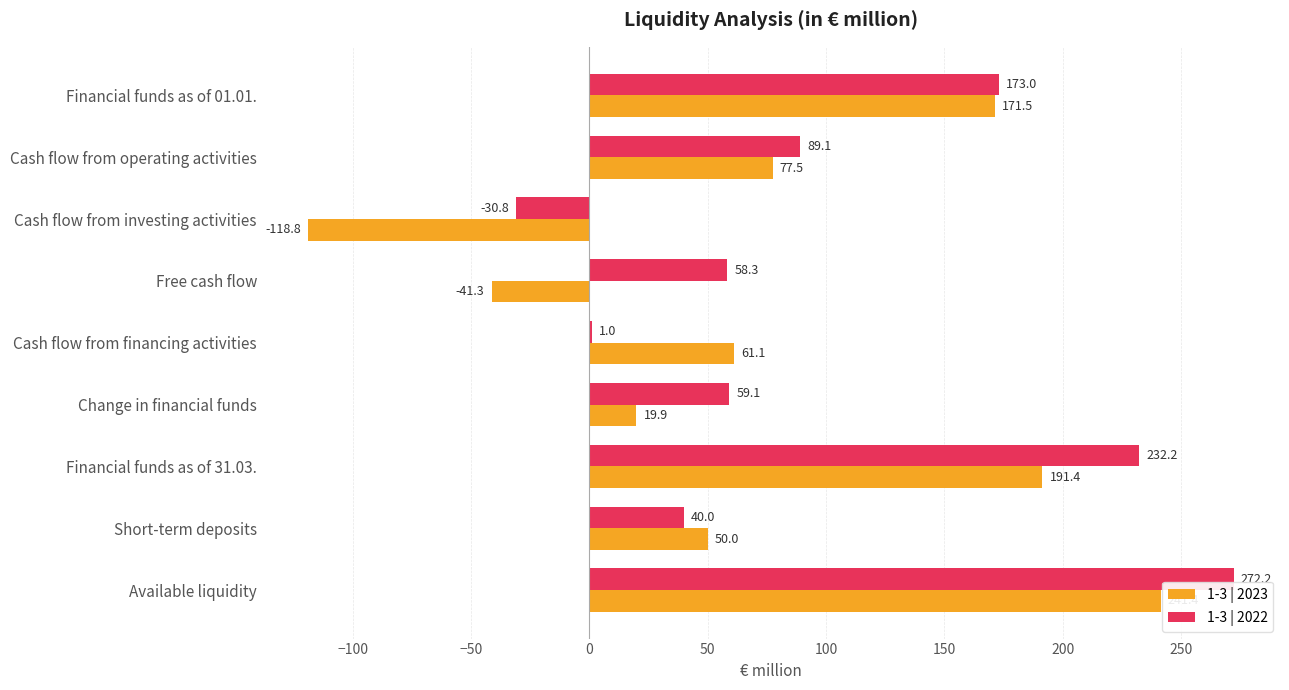

Which category has the highest value in the 1-3 | 2022 series?

Available liquidity